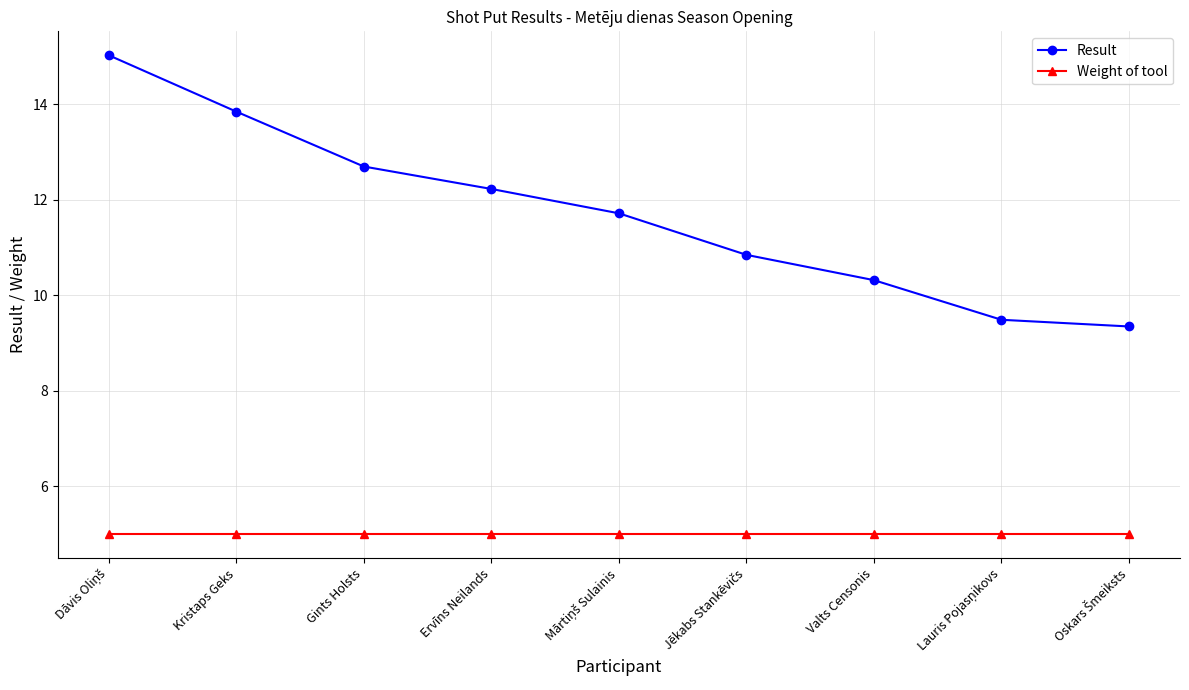

The Weight of tool series shows 6.6 at Valts Censonis. True or false?

False